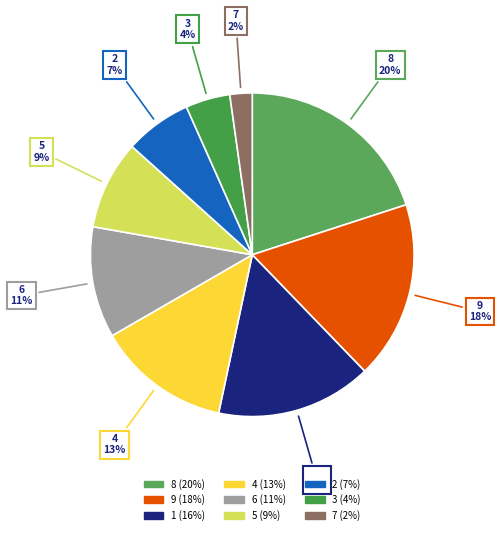

How many segments does this pie chart have?

9